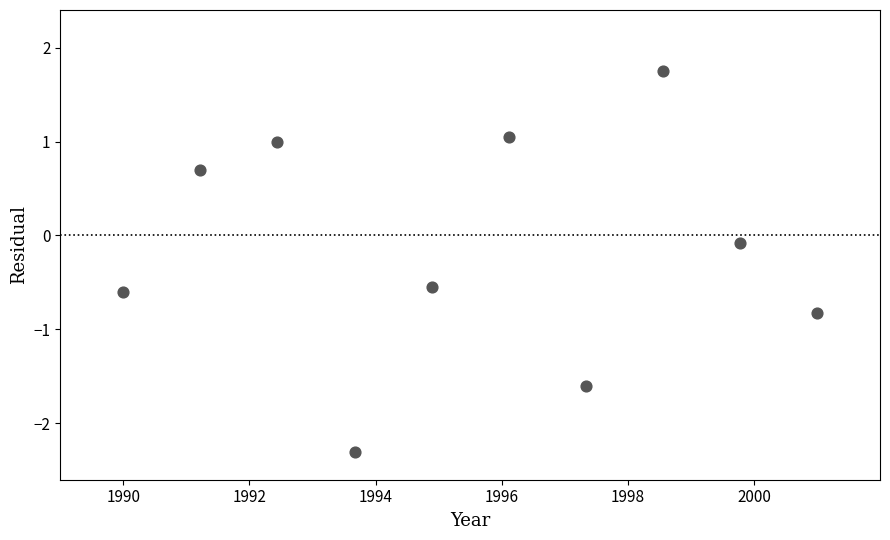

How many points are shown in the scatter plot?

10